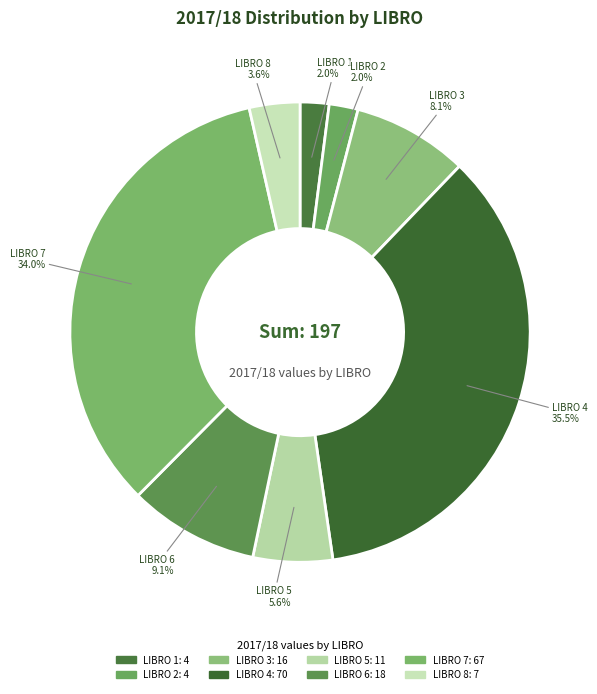

How much of the chart is everything except LIBRO 5?

94.4%